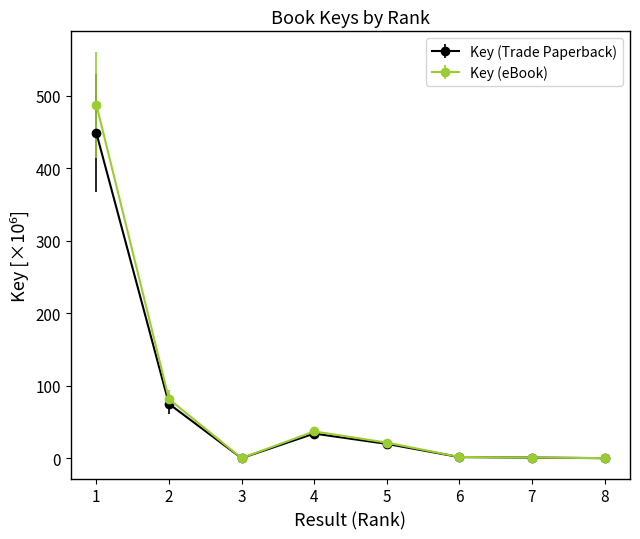

What is the difference between the maximum and minimum values in the Key (Trade Paperback) series?

448.2